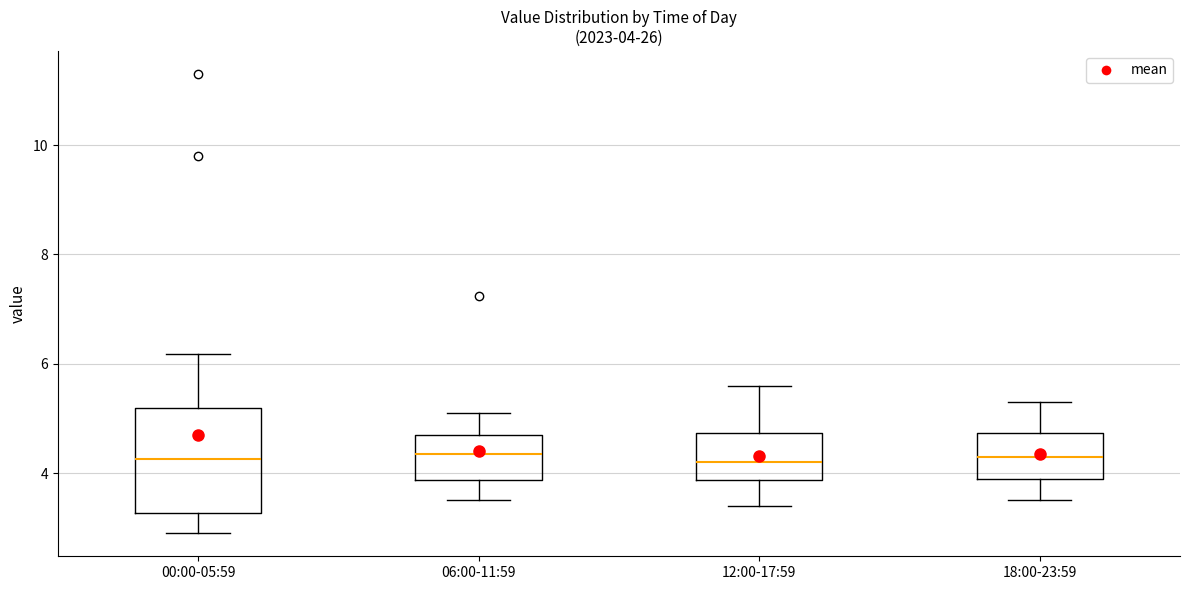

Which box is the tallest, from its lower edge to its upper edge?

00:00-05:59